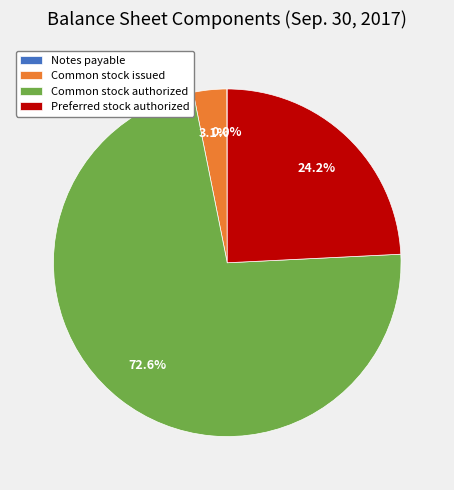

What portion of the pie excludes Preferred stock authorized?

75.8%